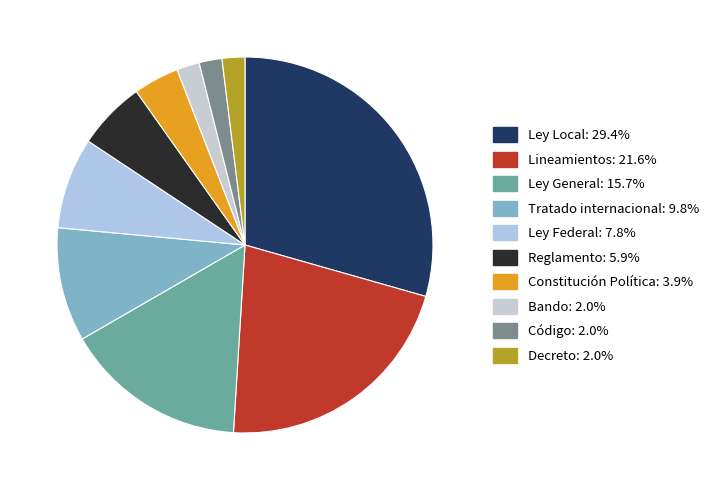

How many segments does this pie chart have?

10